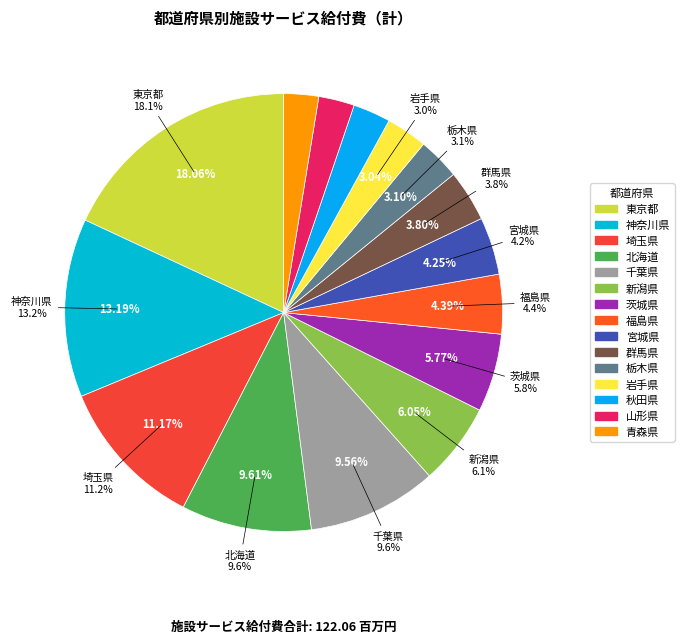

Approximately how many times larger is the value at 福島県 compared to 東京都?

0.2